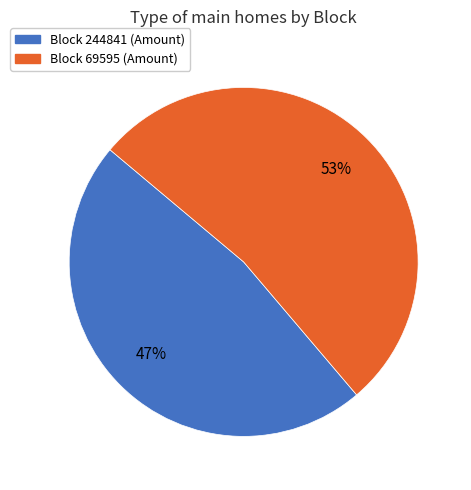

How many segments does this pie chart have?

2